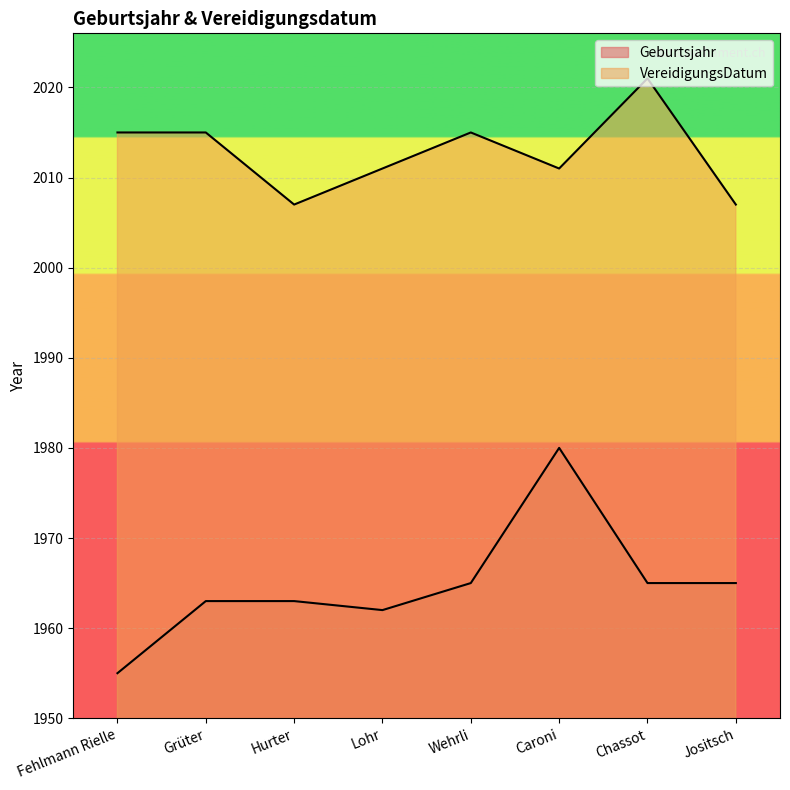

In Geburtsjahr, how many points are lower than both neighbors (excluding endpoints)?

1